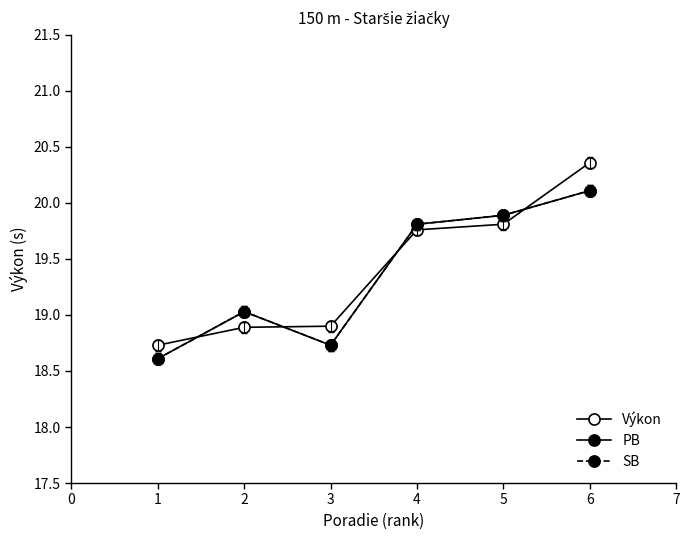

Rank the categories by PB value from lowest to highest.

1, 3, 2, 4, 5, 6